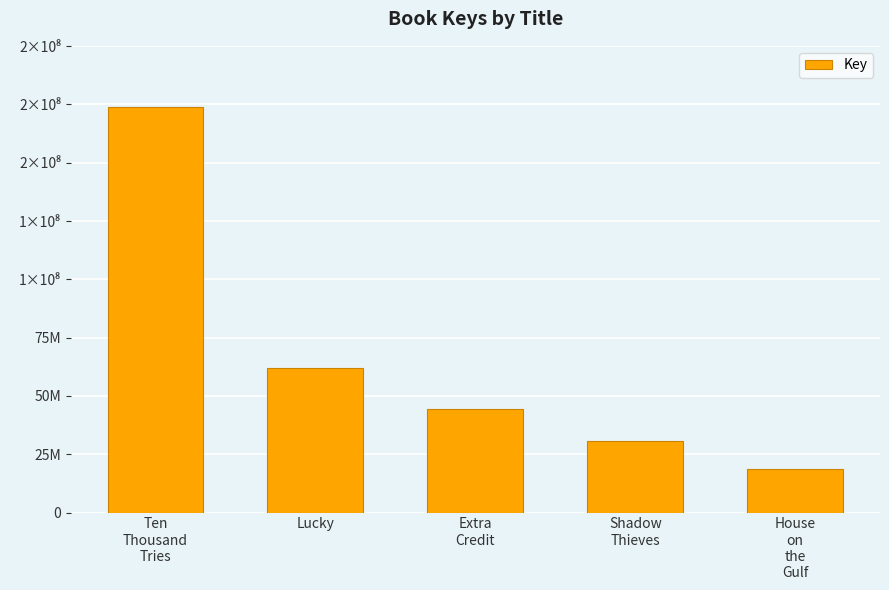

What position from the right is Ten
Thousand
Tries?

5